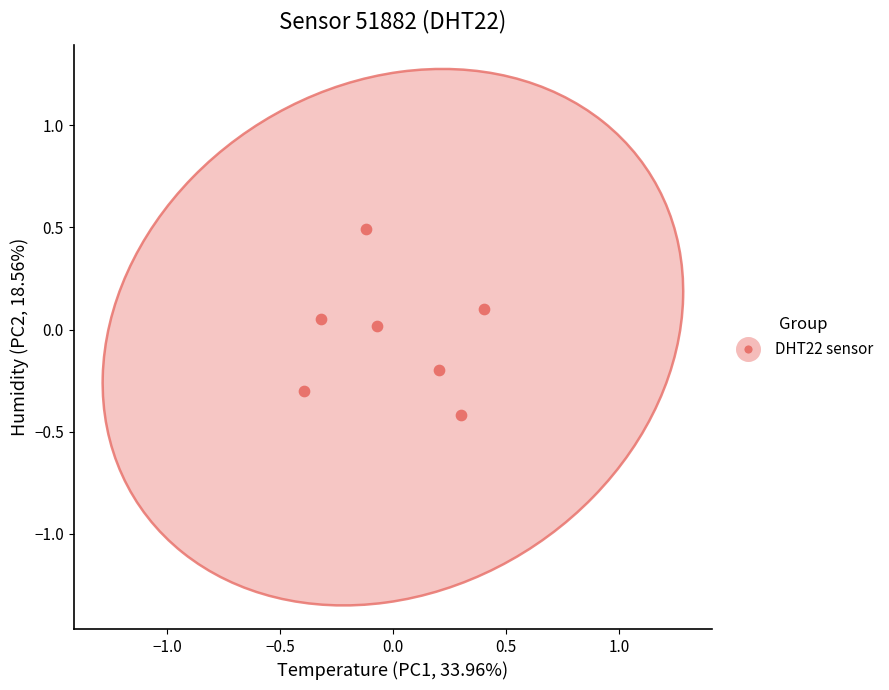

What is the range of X values (max minus min)?

0.8